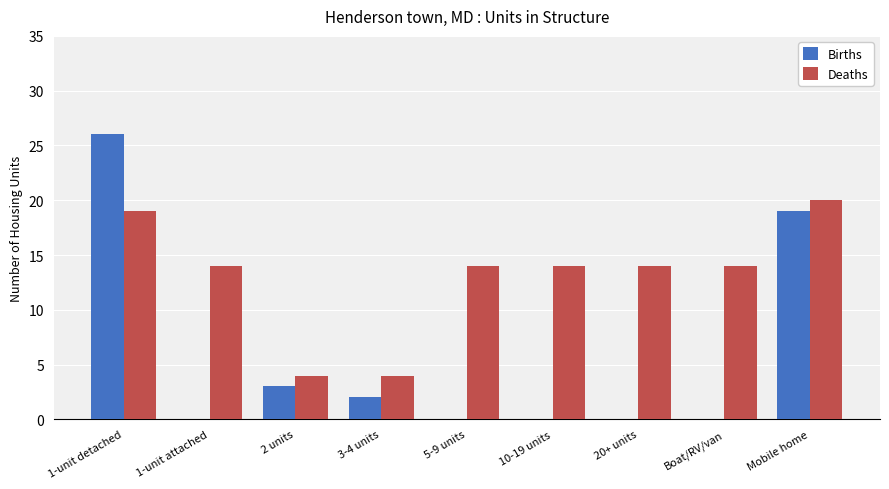

At which label does Deaths reach its peak?

Mobile home